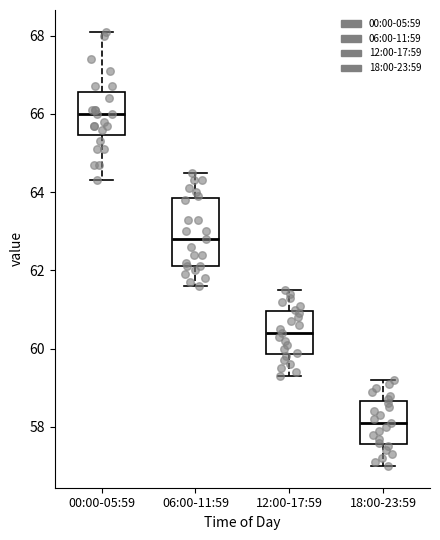

Where is the lower edge of the box for 00:00-05:59 on the y-axis? The values are not printed on the chart, so give them approximately, as read against the axis.

65.4